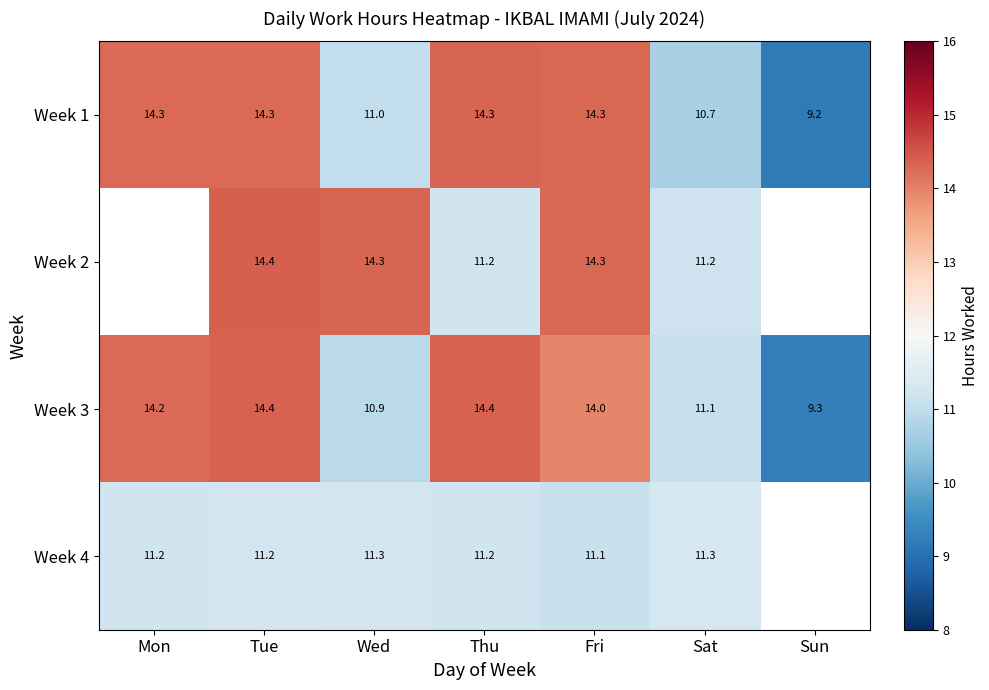

Where does the Week 1 series first go above 14?

Mon